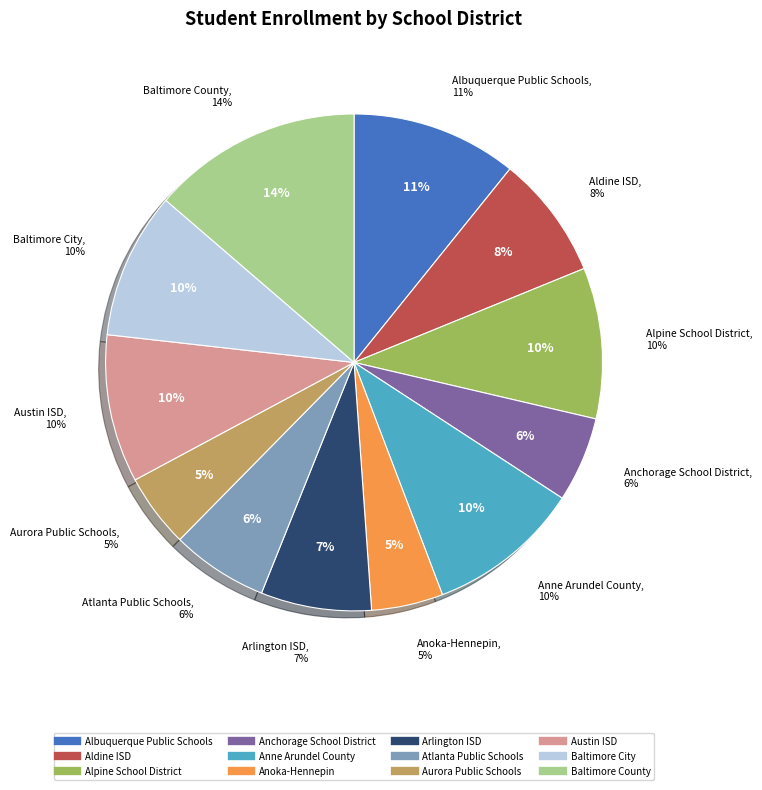

Which has a higher value, Aldine ISD or Anchorage School District?

Aldine ISD